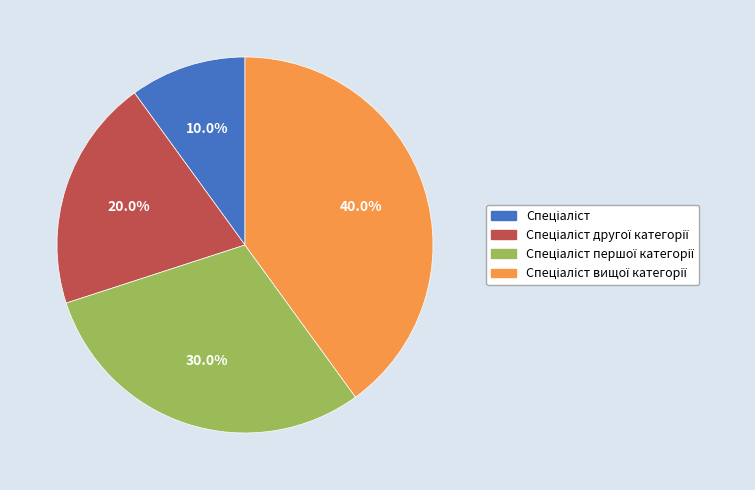

Is there a majority slice in this chart?

No